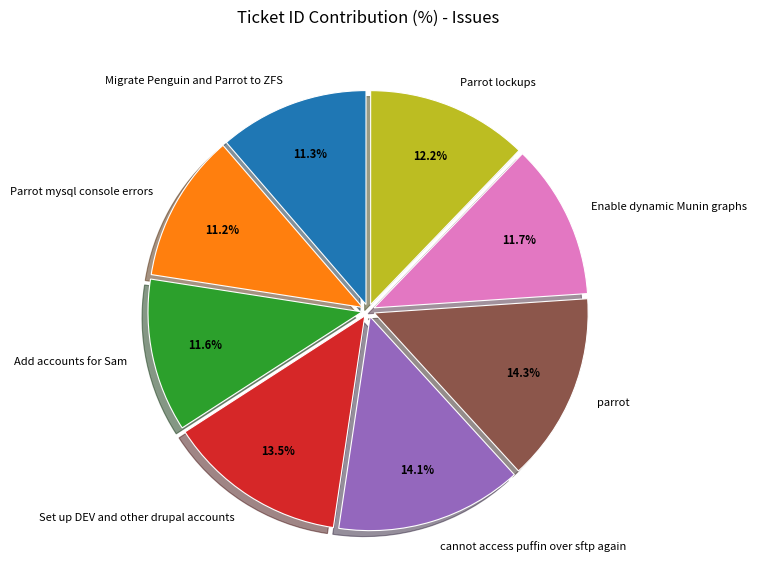

To the nearest percent, what portion does Enable dynamic Munin graphs represent?

12%